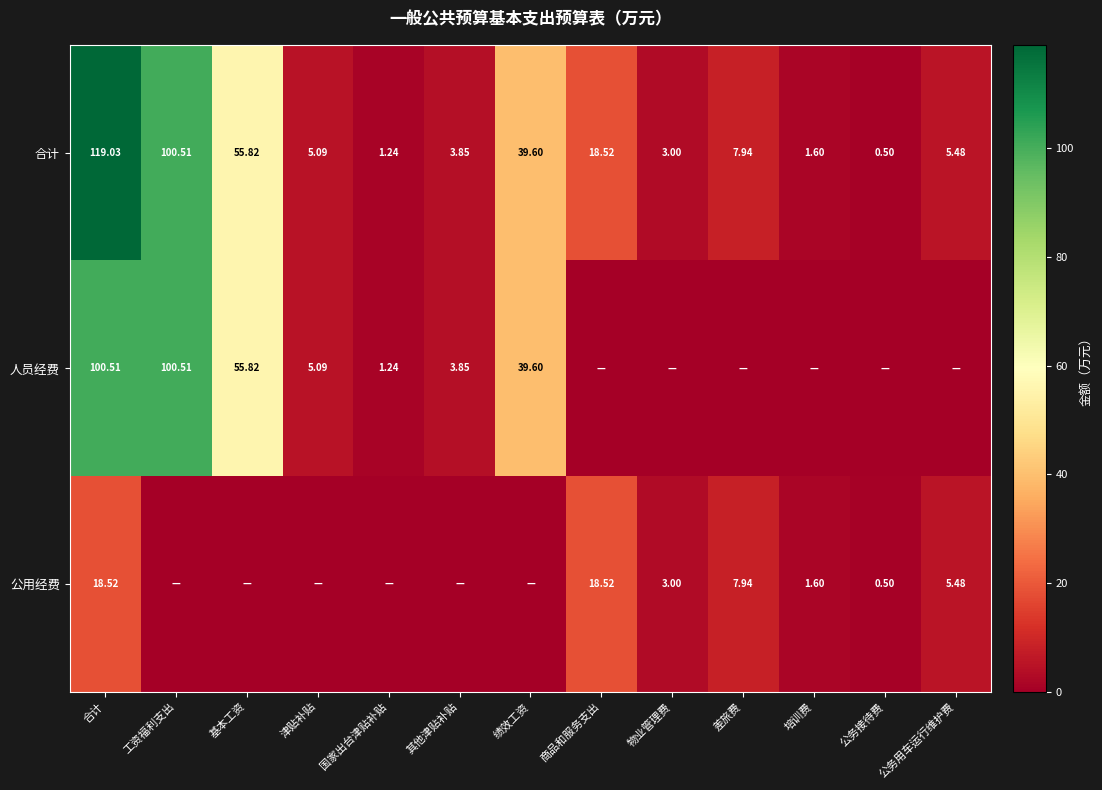

Is the value of 公用经费 at 公务用车运行维护费 greater than the value of 人员经费 at 绩效工资?

No